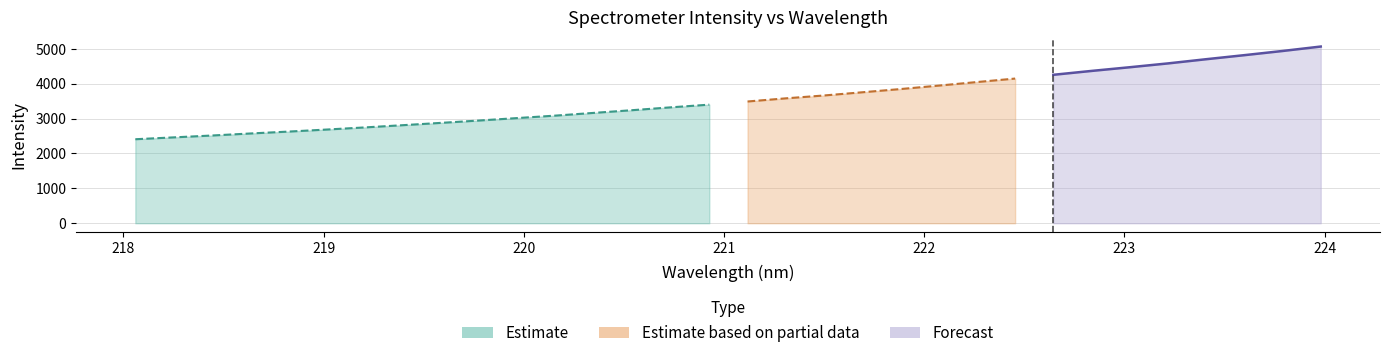

True or false: there are more than 2 points higher than both neighbors.

False